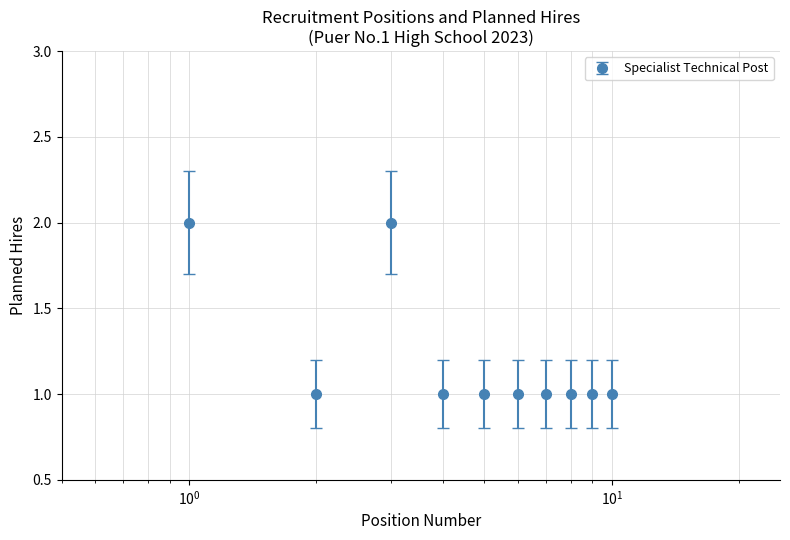

Reading right to left, transcribe all the data shown in this chart.

1	1	1	1	1	1	1	2	1	2